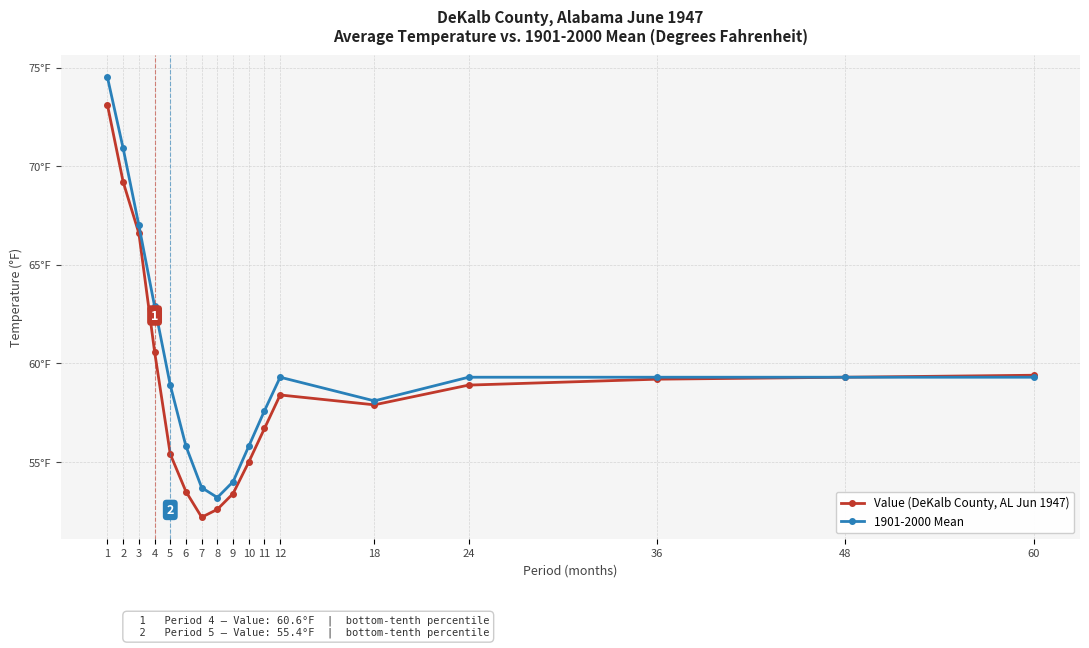

Does the chart have visible grid lines?

Yes